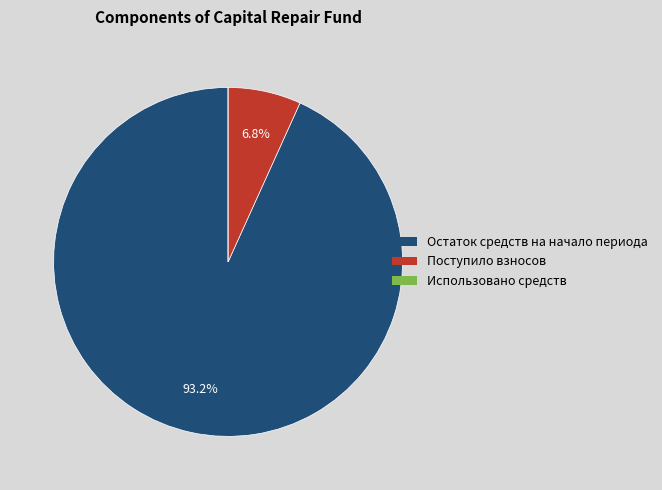

Which category has the biggest portion of the pie?

Остаток средств на начало периода